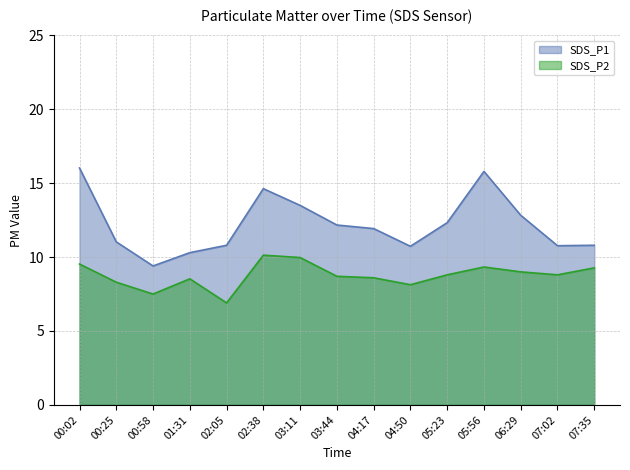

Reading left to right, transcribe all the data shown in this chart.

SDS_P1: 16.0	11.0	9.4	10.3	10.8	14.6	13.5	12.2	11.9	10.7	12.3	15.8	12.8	10.8	10.8
SDS_P2: 9.5	8.3	7.5	8.5	6.9	10.1	10.0	8.7	8.6	8.1	8.8	9.3	9.0	8.8	9.3